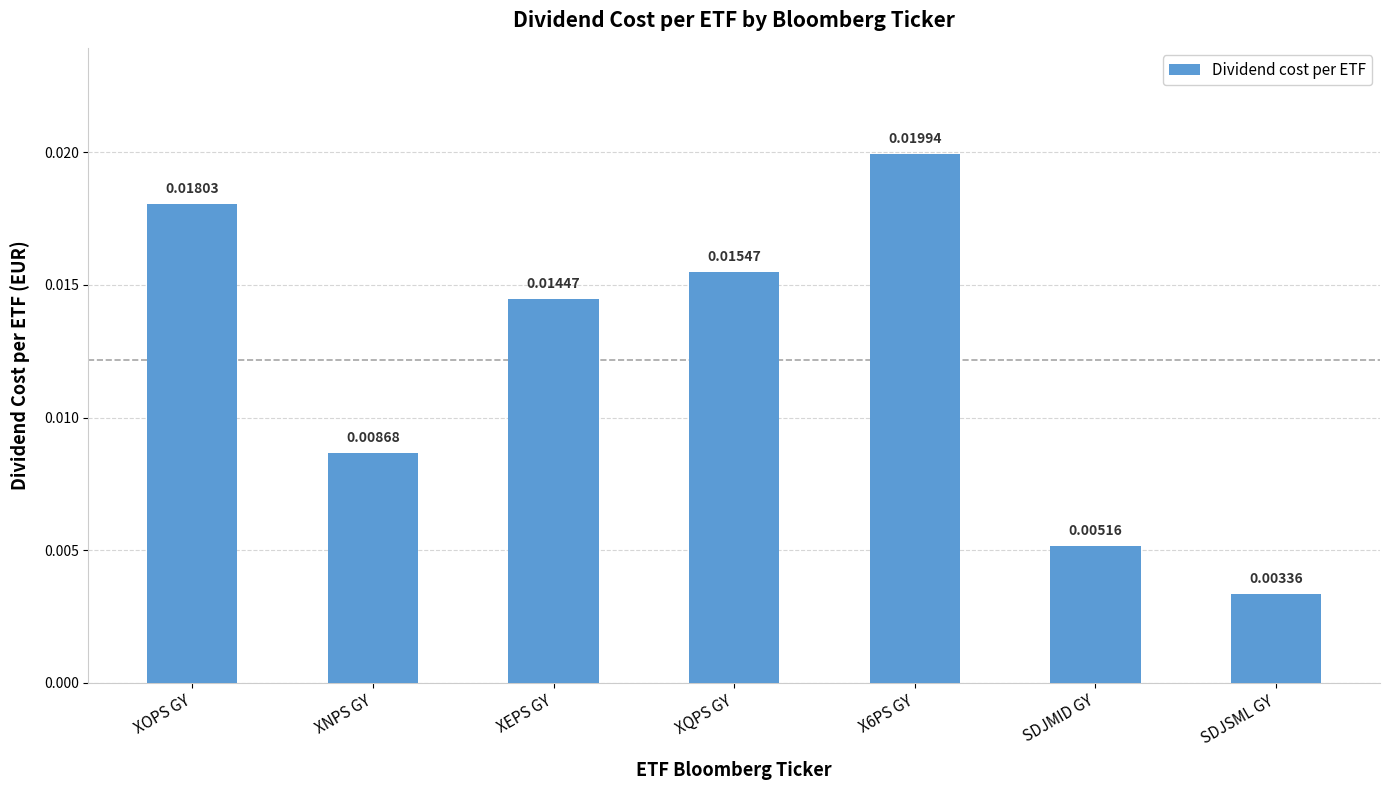

How many values are between 0 and 1?

7